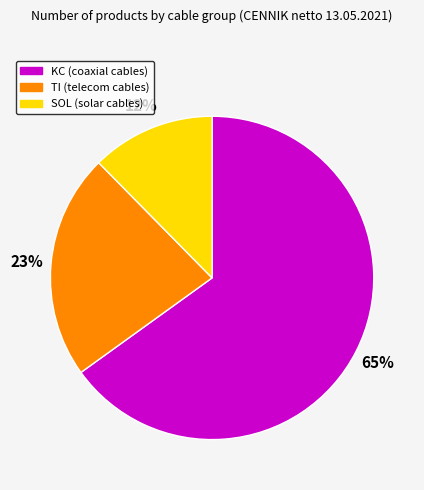

To the nearest percent, what is the average slice percentage?

33%